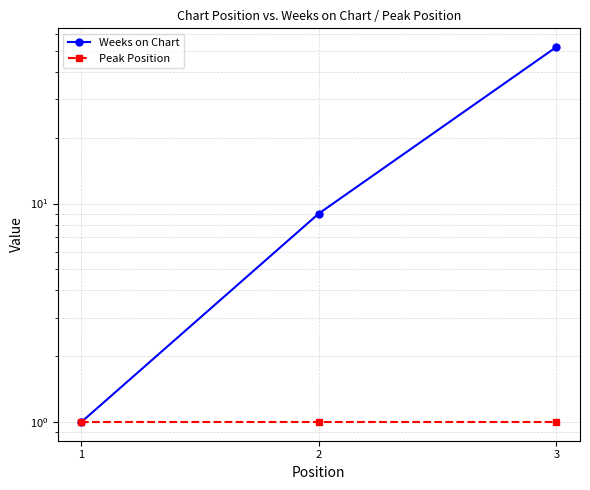

What is the value of the Weeks on Chart point at the 1st from the left?

1